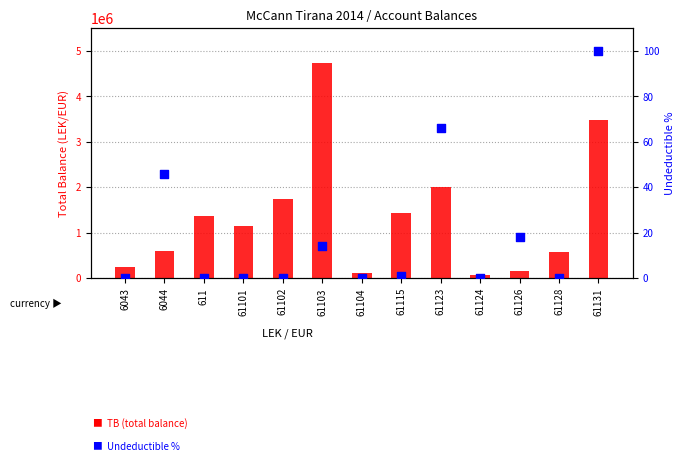

At which category is the sum across all series the highest?

61103